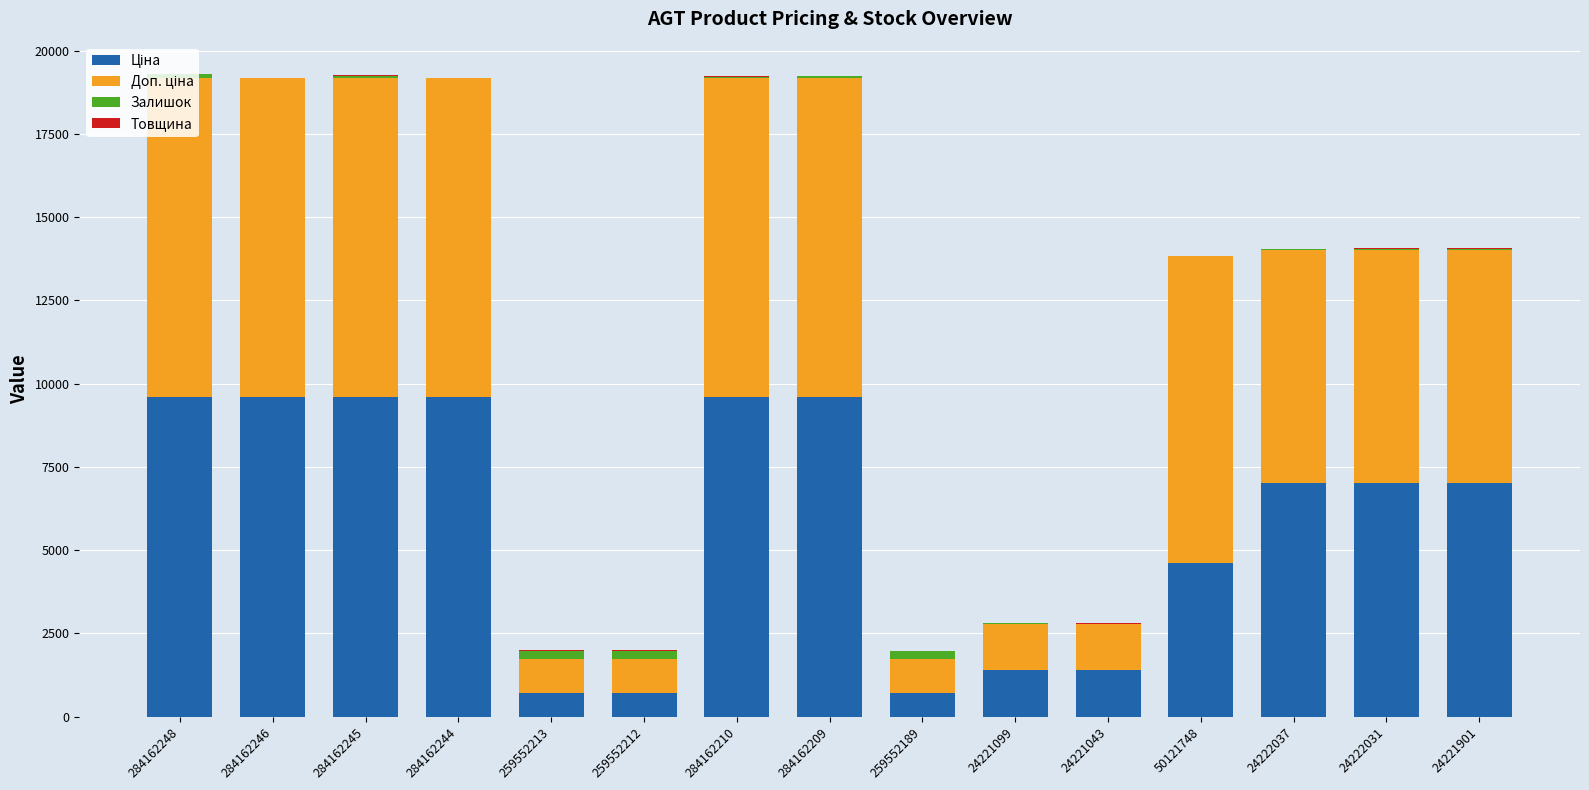

Rank the categories by Товщина value from lowest to highest.

50121748, 259552213, 259552212, 259552189, 284162248, 284162246, 284162245, 284162244, 284162210, 284162209, 24221099, 24221043, 24222037, 24222031, 24221901